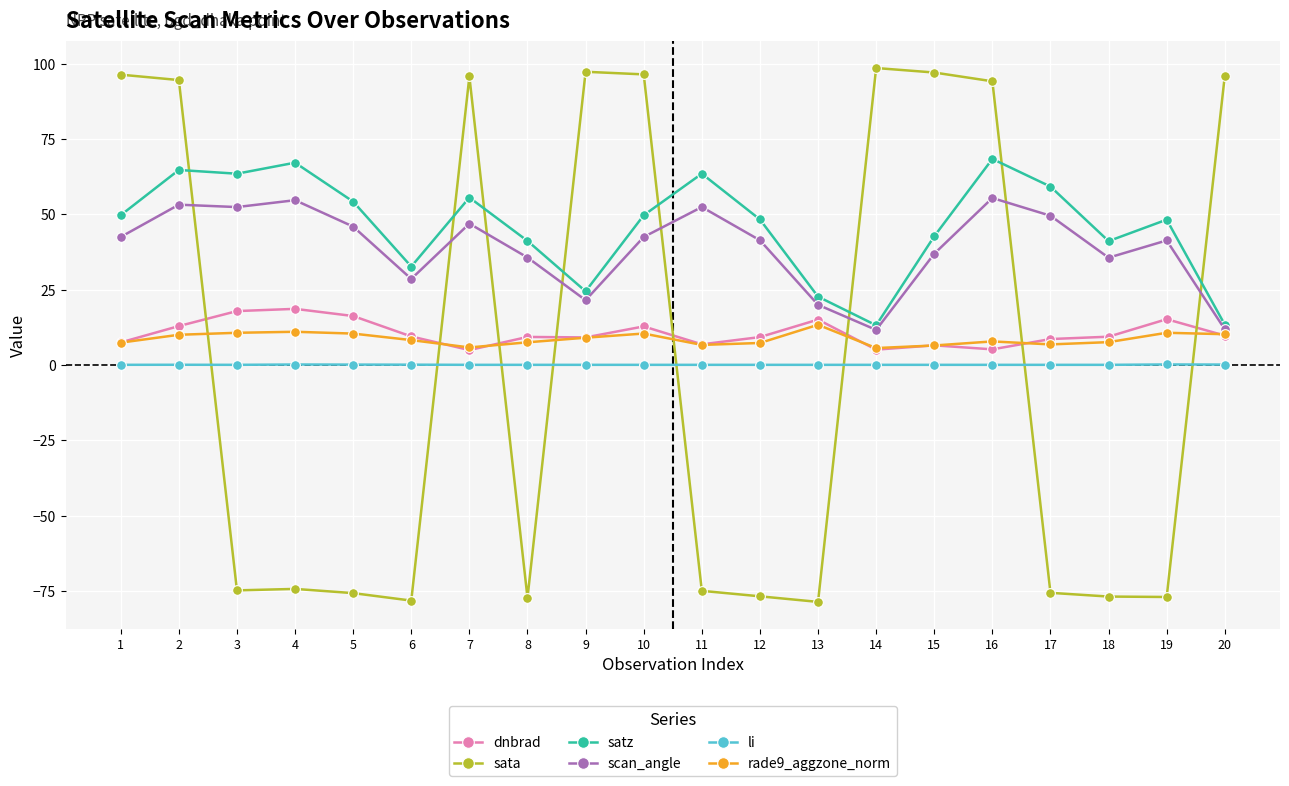

The scan_angle series shows 11.8 at 20. True or false?

True